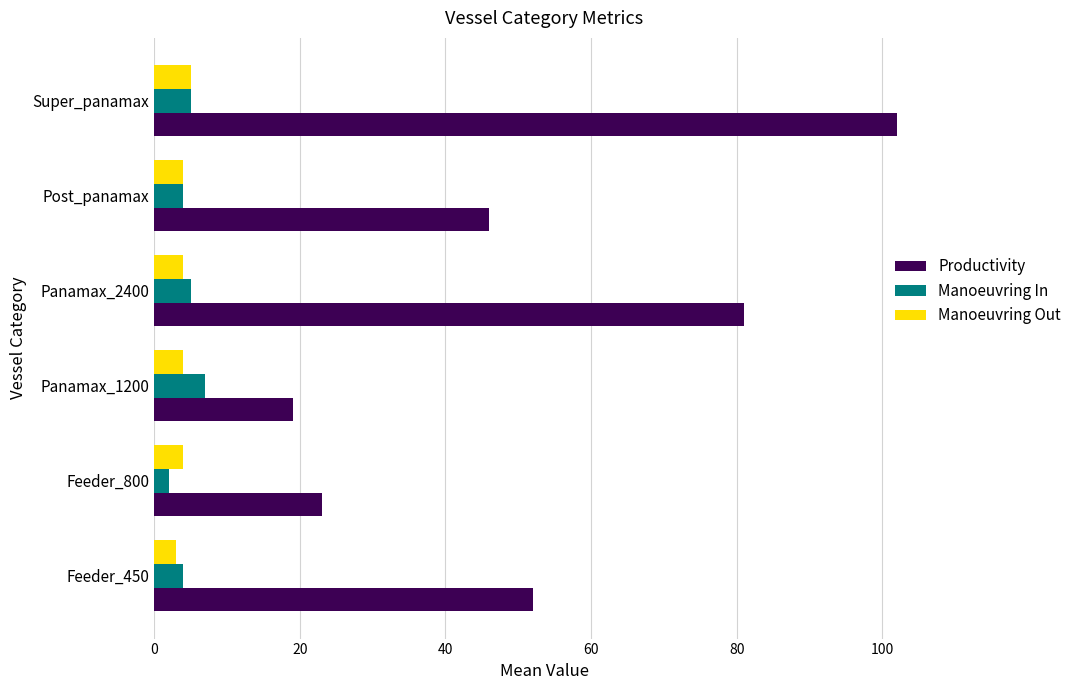

The value of Manoeuvring Out at Feeder_450 is 3. True or false?

True